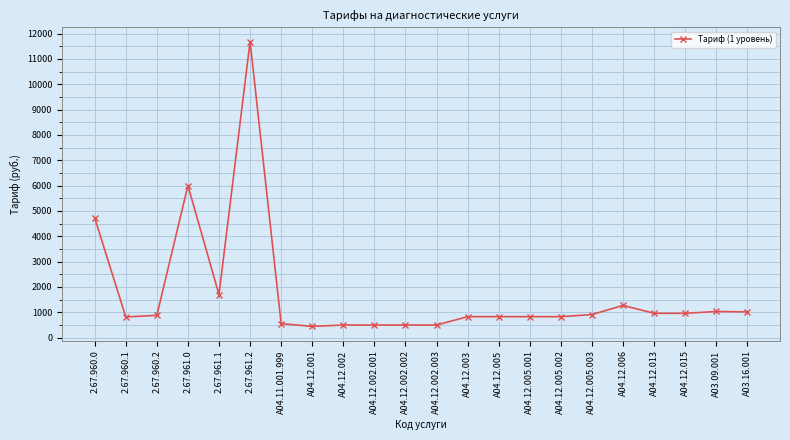

Which label corresponds to the largest value in the chart?

2.67.961.2